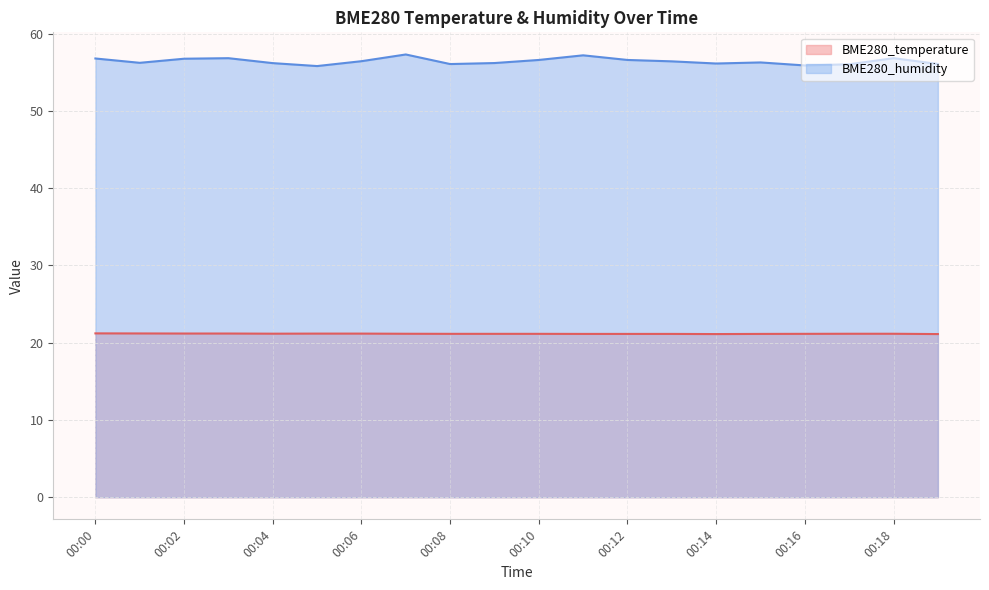

Which category has the highest value across all series?

00:07